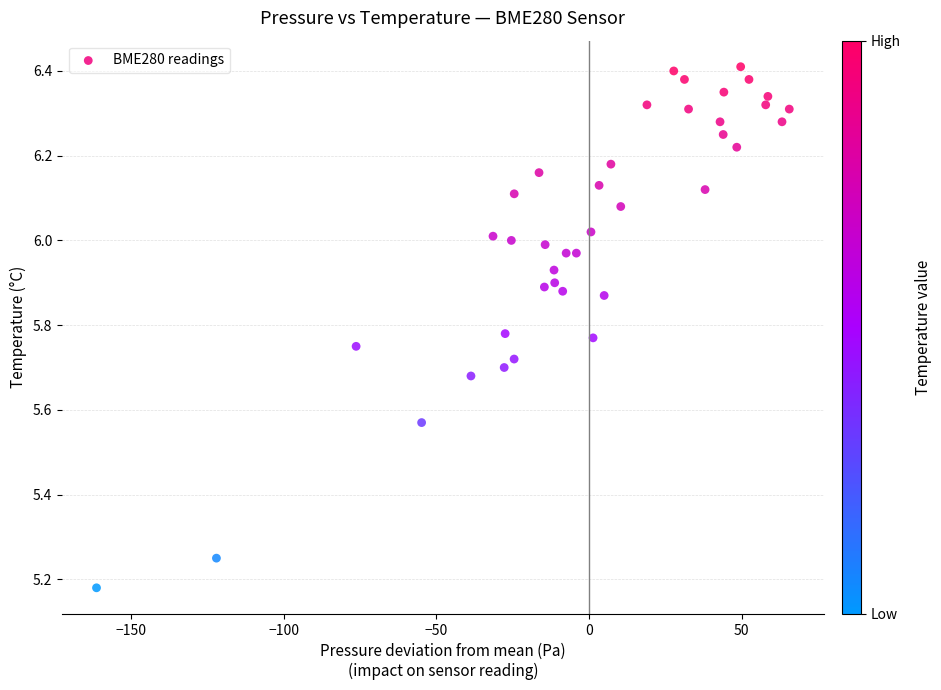

What is the range of Y values (max minus min)?

1.2